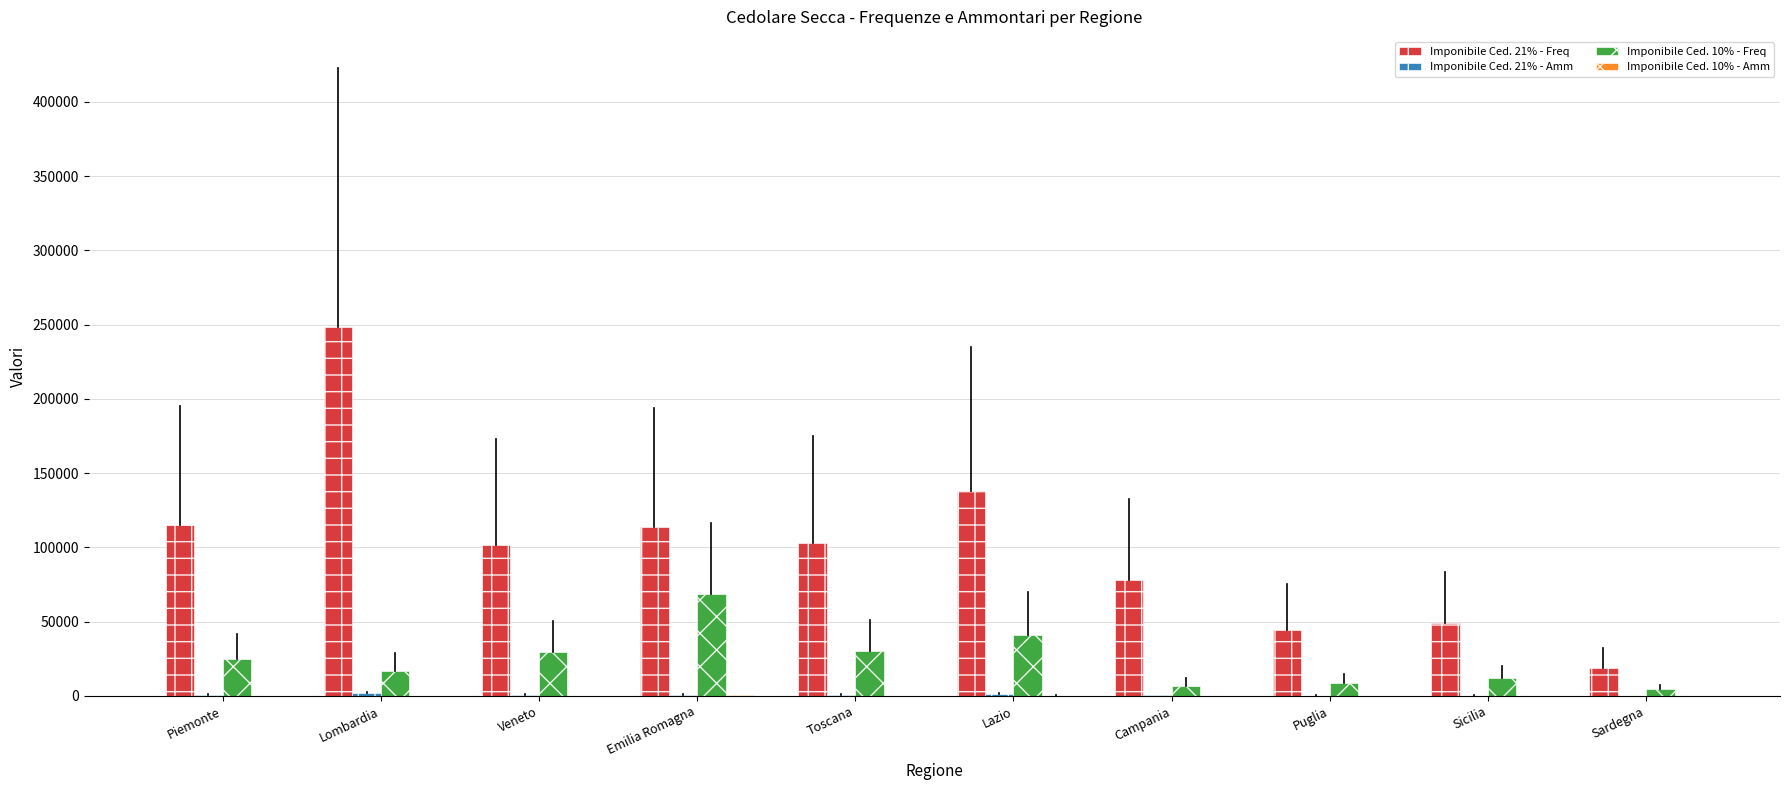

At which category is the sum across all series the highest?

Lombardia